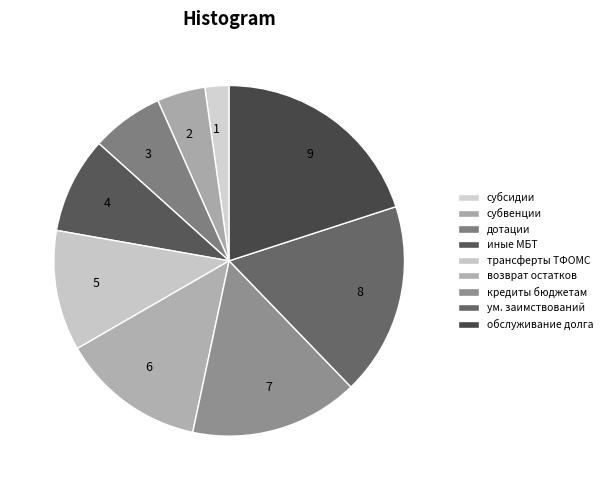

Combined, do 3 and 4 account for over 50%?

No